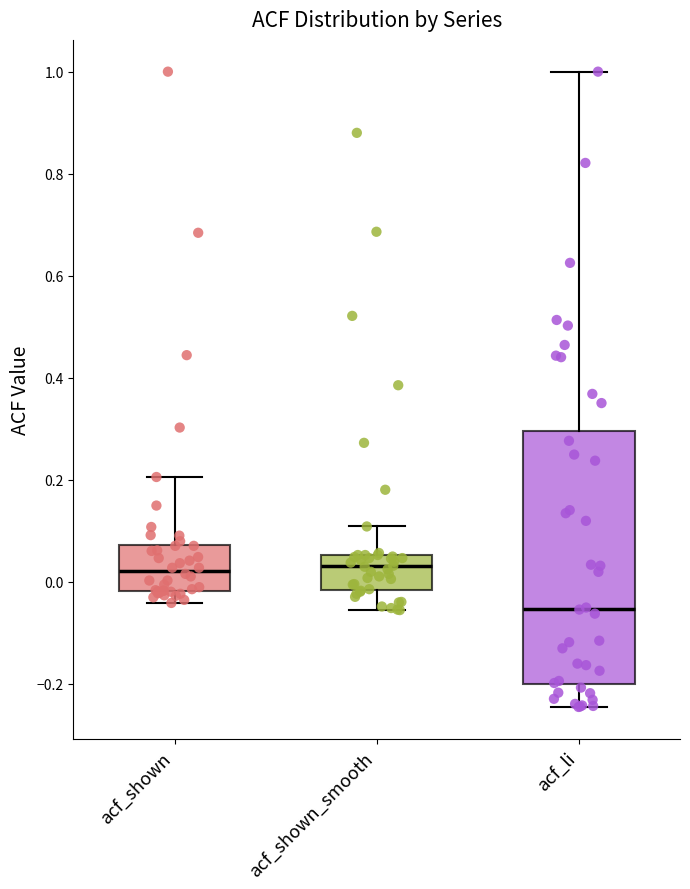

Reading left to right, read every box against the y-axis: the position of its median line, the range the box covers, and the ends of its whiskers. The values are not printed on the chart, so give them approximately, as read against the axis.

acf_shown: median 0.02, box -0.02 to 0.08, whiskers -0.04 to 0.20
acf_shown_smooth: median 0.04, box -0.02 to 0.06, whiskers -0.06 to 0.10
acf_li: median -0.06, box -0.20 to 0.30, whiskers -0.24 to 1.00